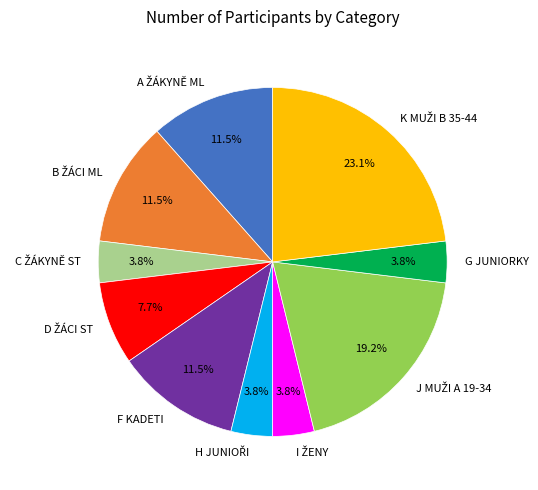

How many slices are in this pie chart?

10